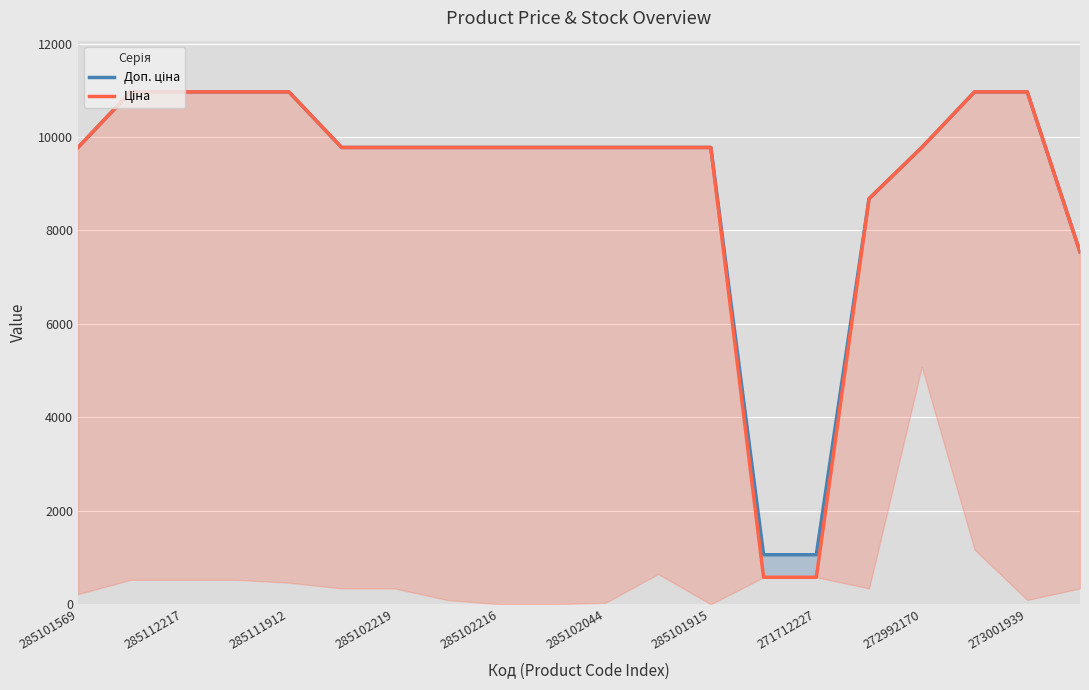

What is the difference between the Доп. ціна values at 13 and 285101915?

8715.5